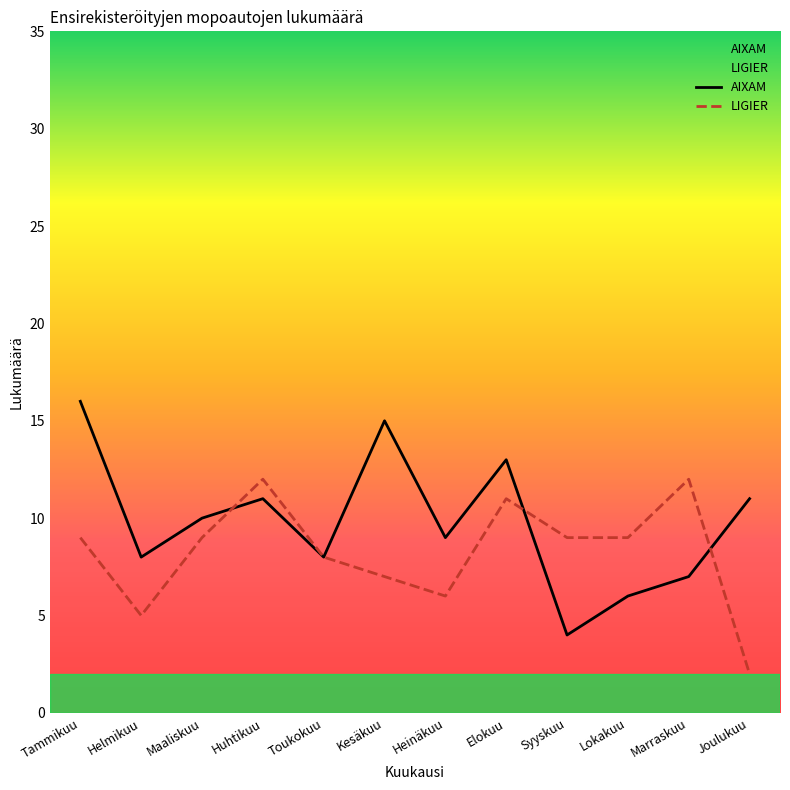

What is the sum of the LIGIER values at Elokuu and Marraskuu?

23